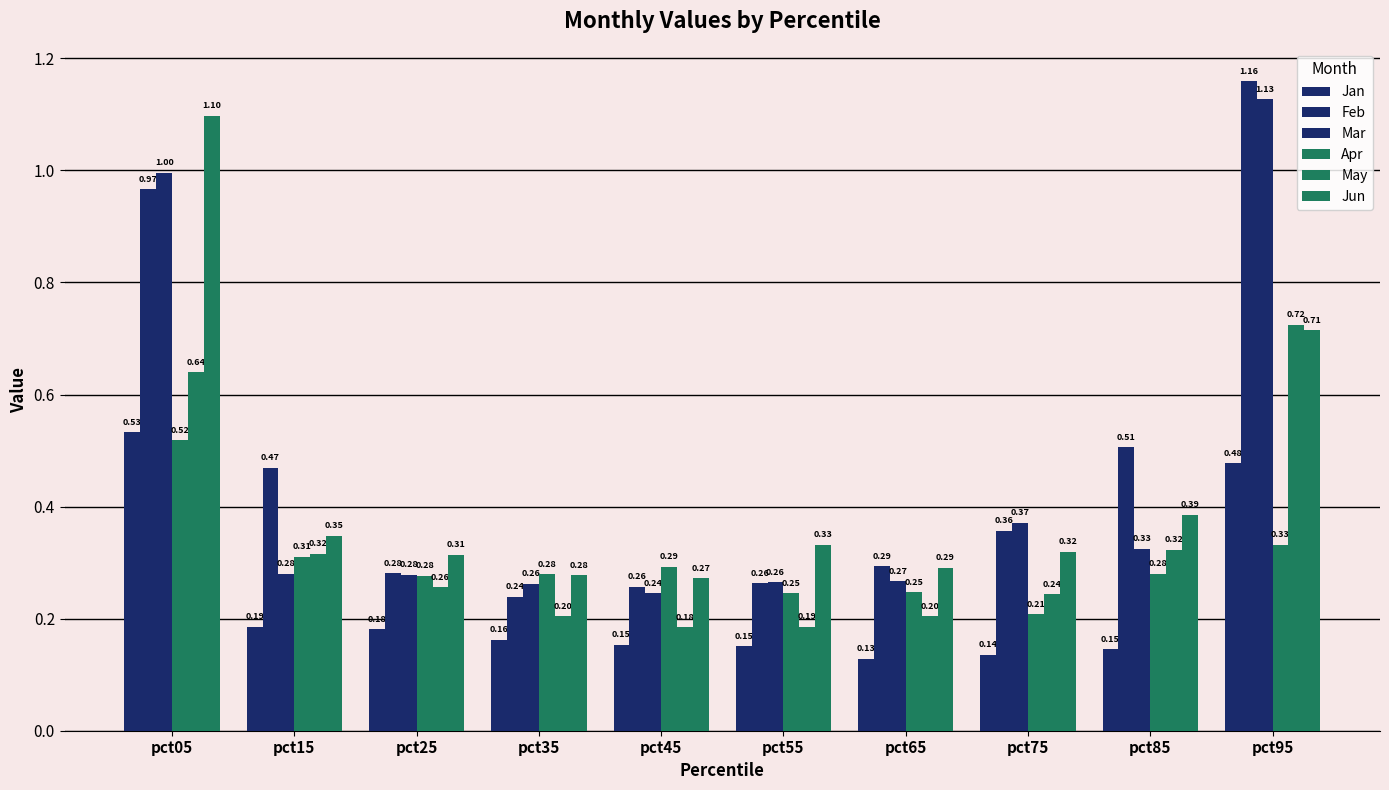

What is the approximate value of Feb at pct45?

0.3